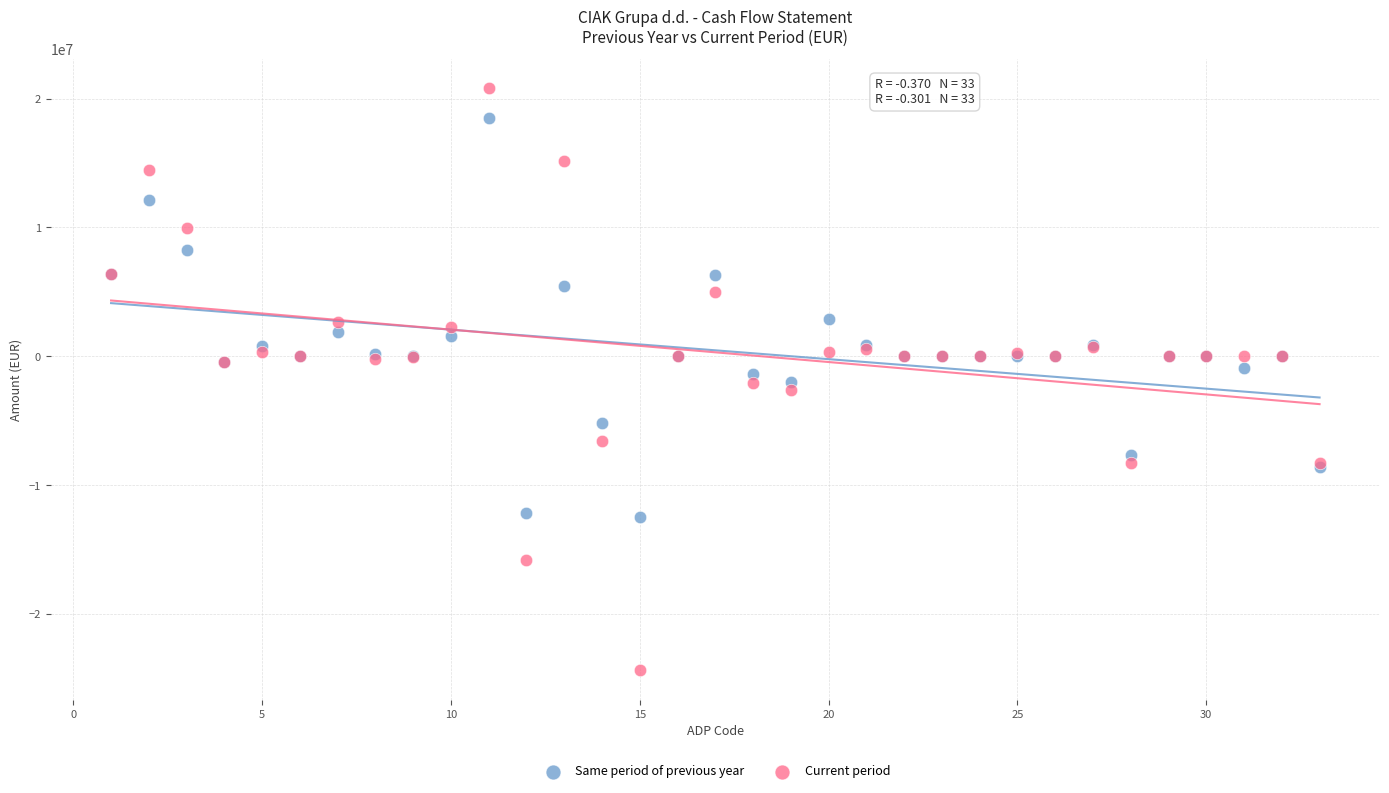

Which series contains the lowest Y value?

Current period